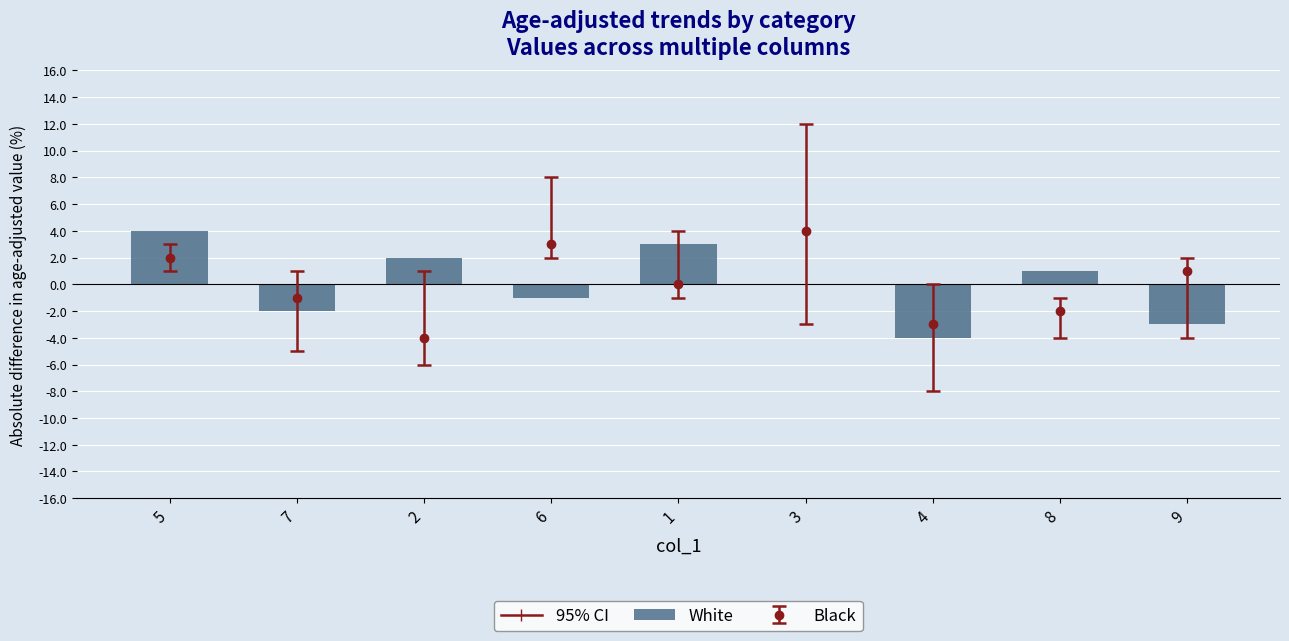

List the labels in order of value, smallest first.

4, 9, 7, 6, 3, 8, 2, 1, 5